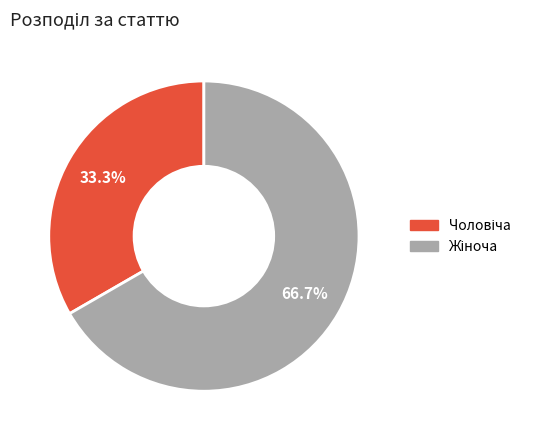

Does any single category account for the majority?

Yes